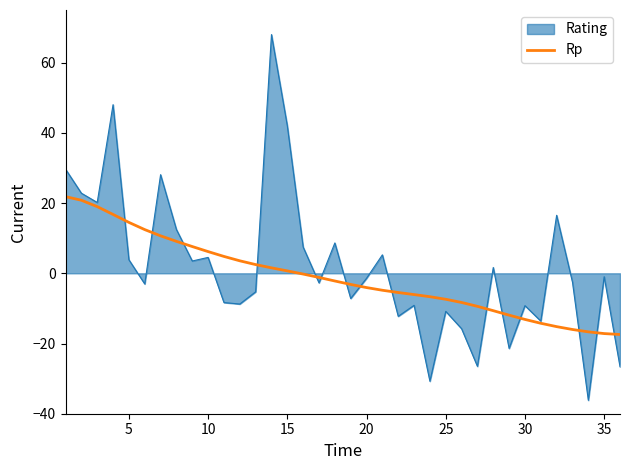

Which series has the widest spread of values?

Rating